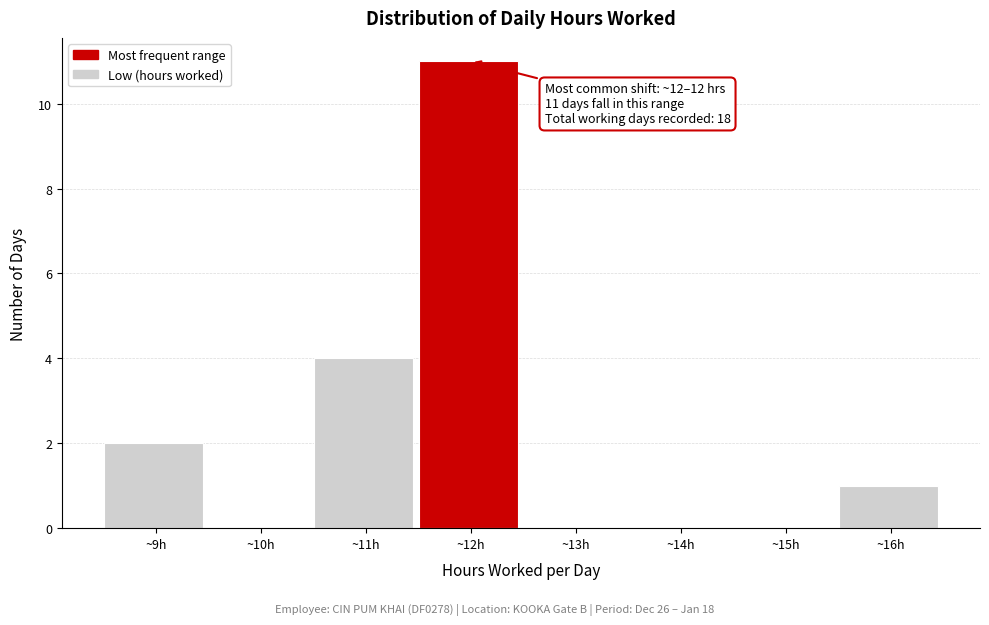

Over which range of the x-axis is the bar tallest?

11.5 to 12.5